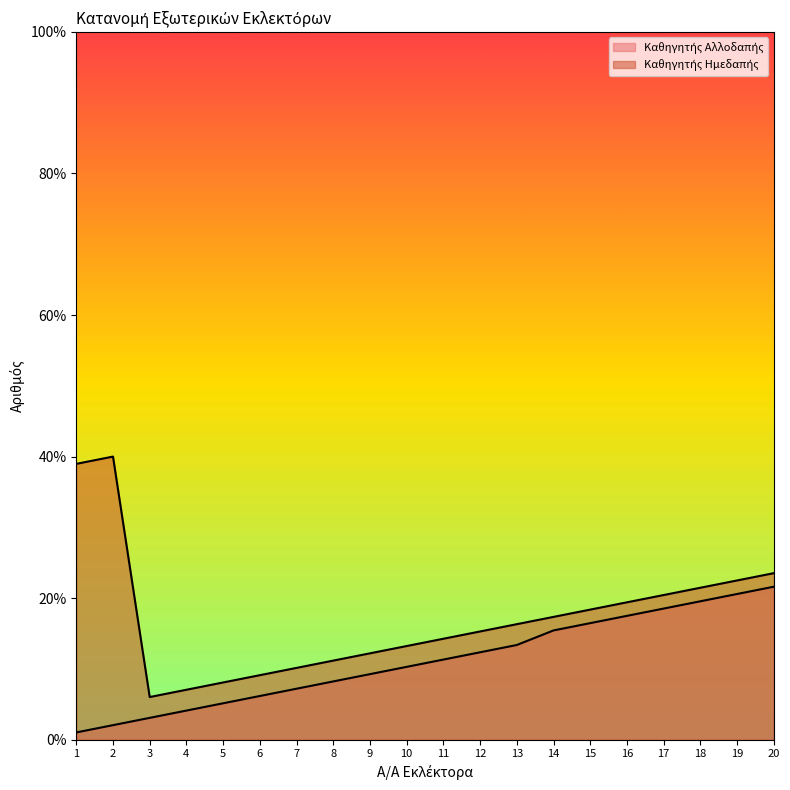

What is the value of the Καθηγητής Αλλοδαπής point at the 14th from the left?

15.4